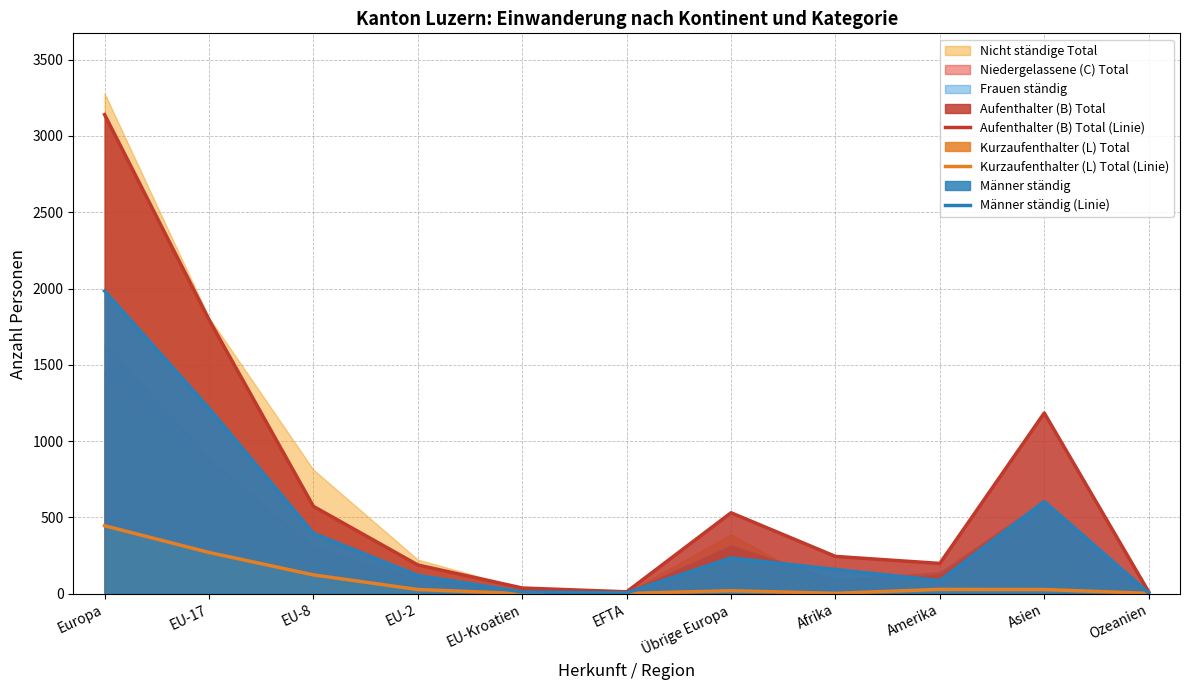

Which category has the lowest value across all series?

EU-Kroatien